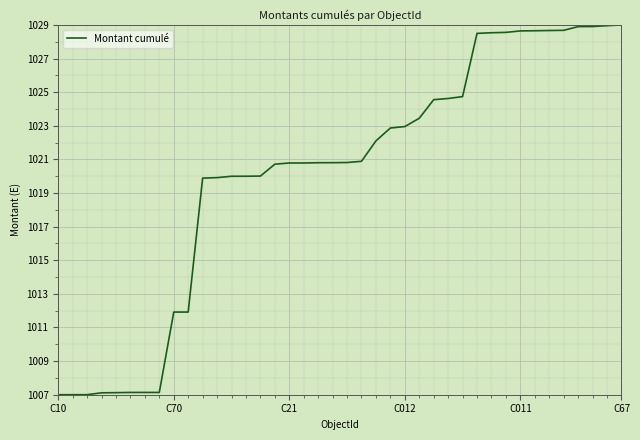

What is the maximum value shown in the chart?

1029.0